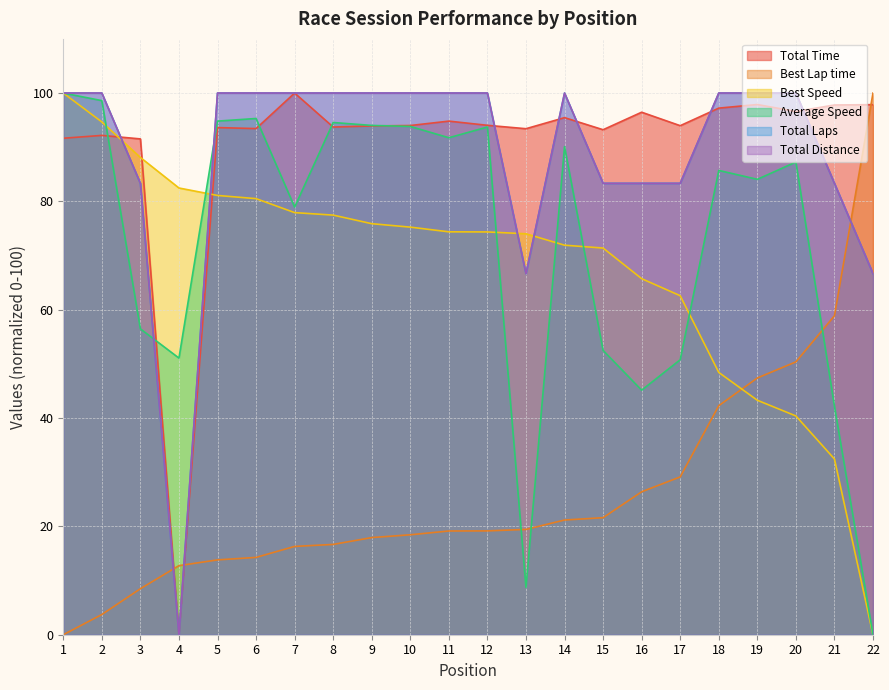

At how many categories does at least one series exceed 6?

22